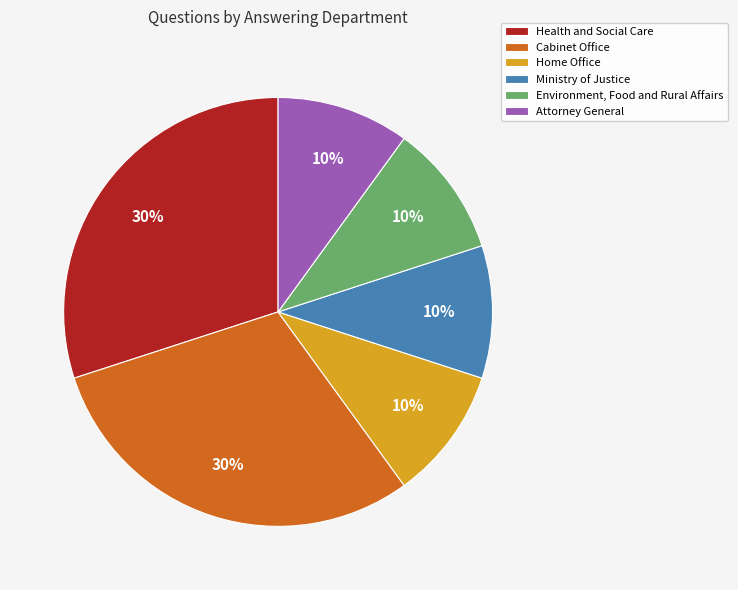

How many segments does this pie chart have?

6